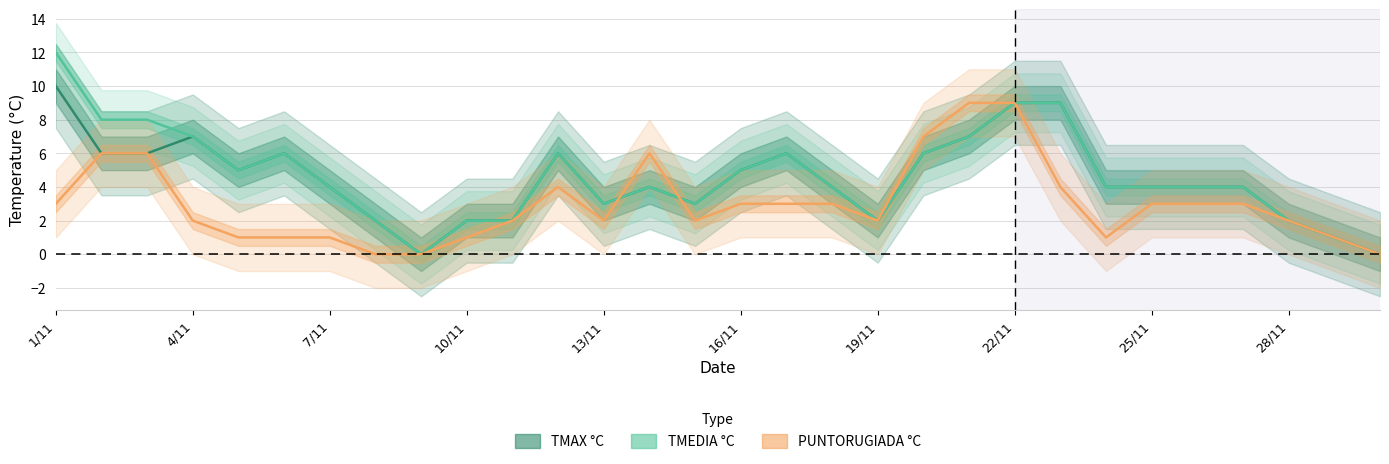

Is the value of PUNTORUGIADA °C at 11 greater than the value of TMAX °C at 4/11?

No